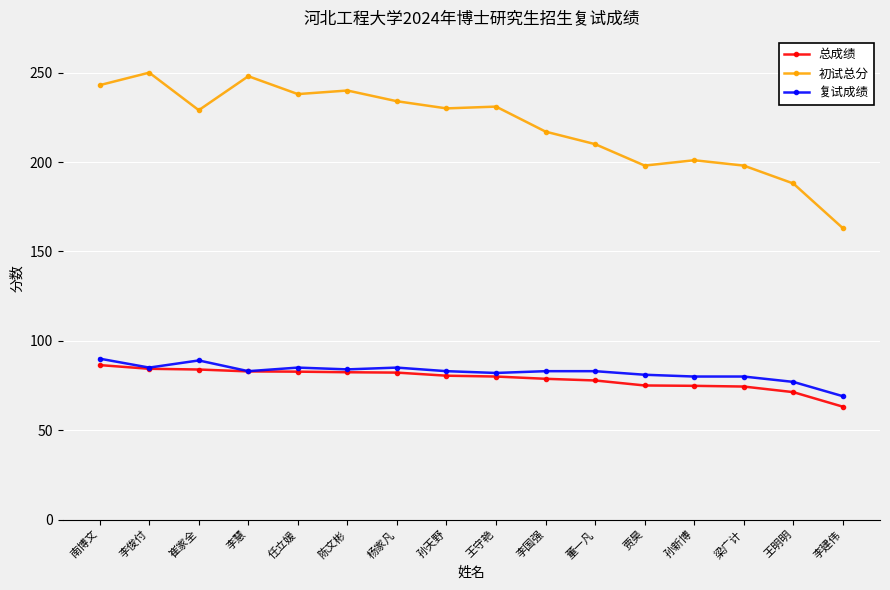

What is the average value of the 复试成绩 series?

82.4